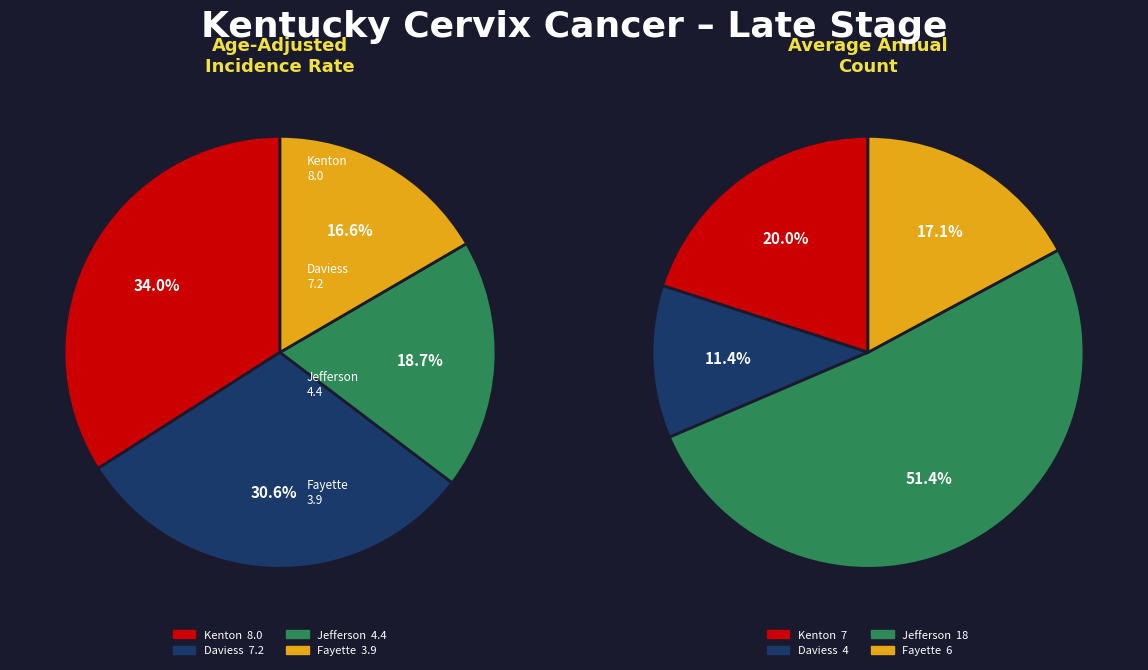

How many segments does this pie chart have?

4